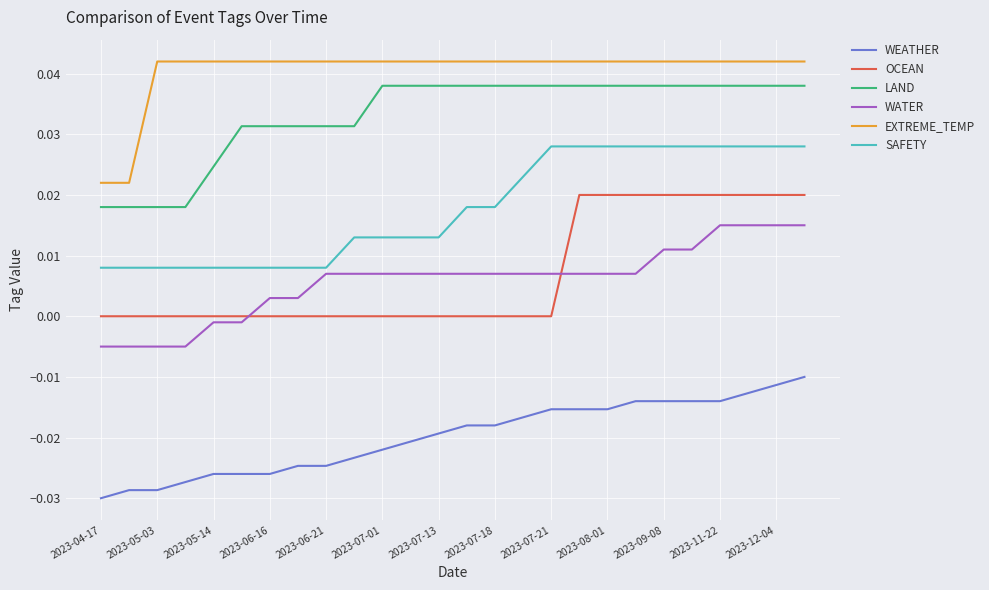

True or false: SAFETY and WEATHER intersect in this chart.

False